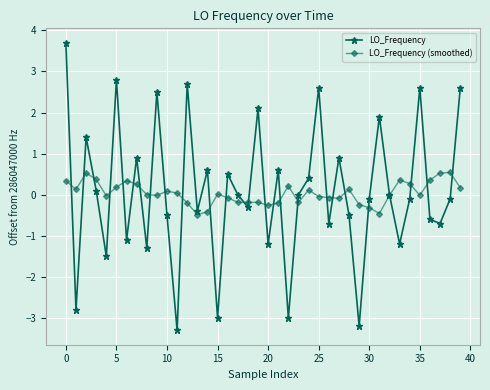

True or false: LO_Frequency and LO_Frequency (smoothed) cross at least once.

True